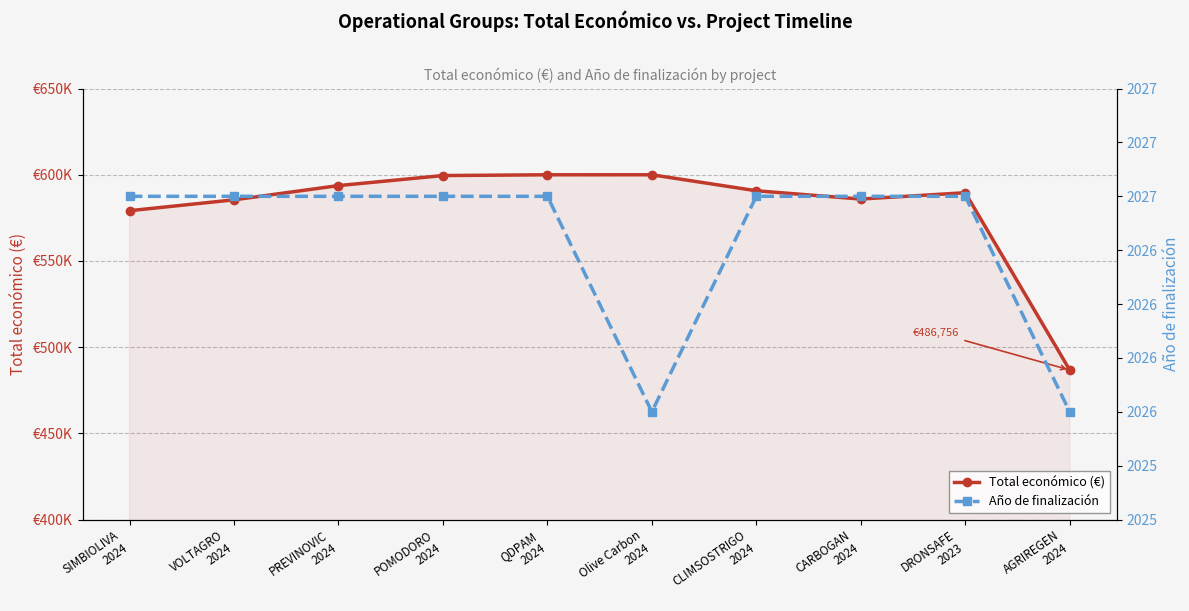

How many data points in Año de finalización are less than 2027?

2